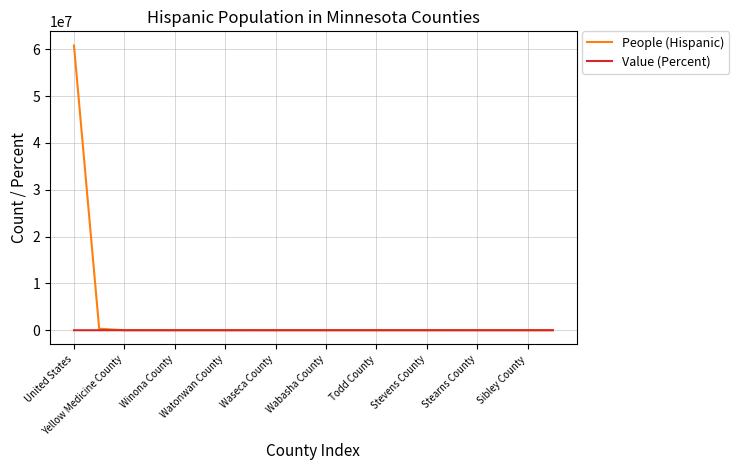

Rank the series by their maximum value, from highest to lowest.

People (Hispanic), Value (Percent)